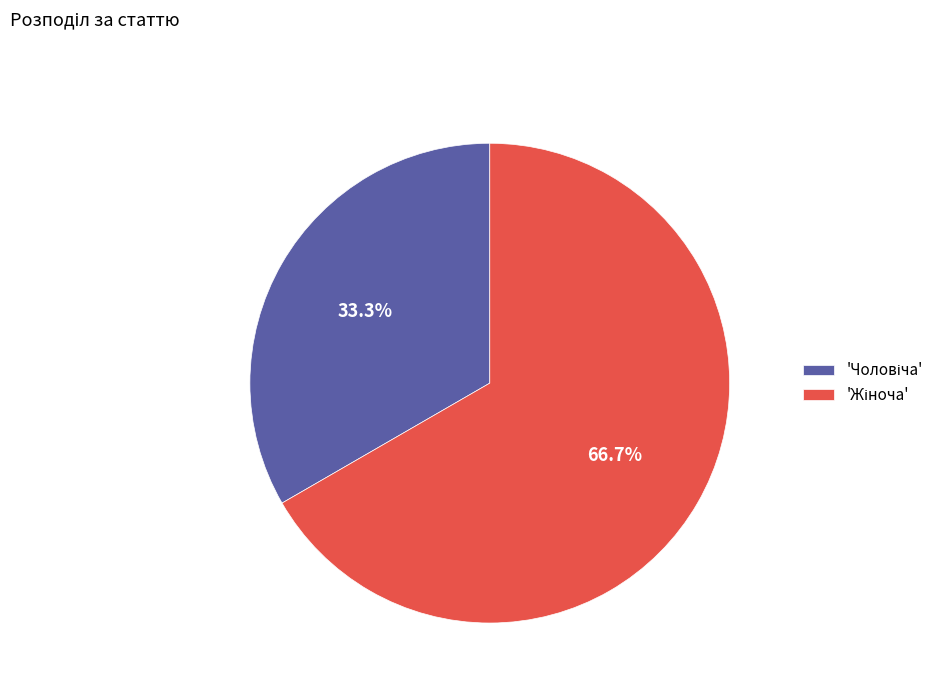

Is there a majority slice in this chart?

Yes